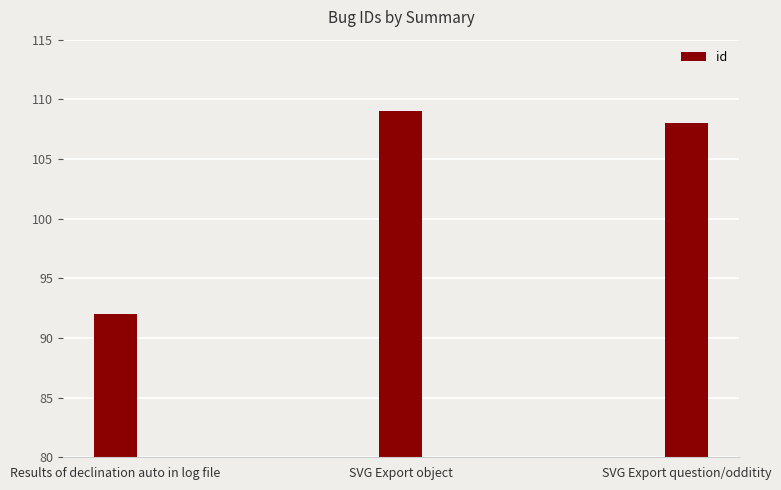

What is the smallest value displayed?

92